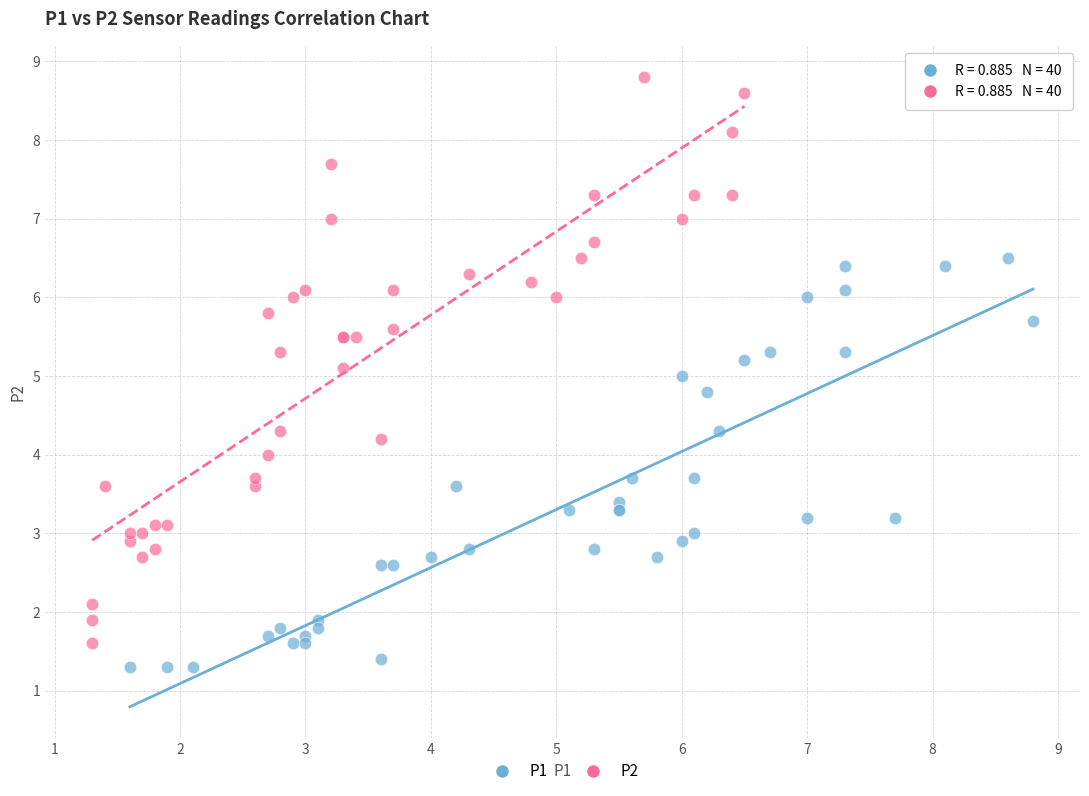

What are all the series names shown in the legend?

P1, P2